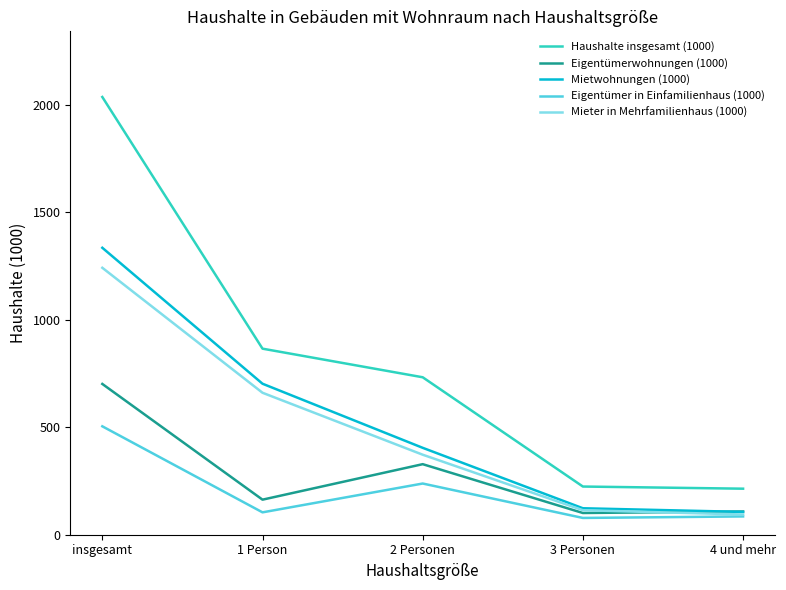

True or false: Haushalte insgesamt (1000) and Mieter in Mehrfamilienhaus (1000) cross at least once.

False